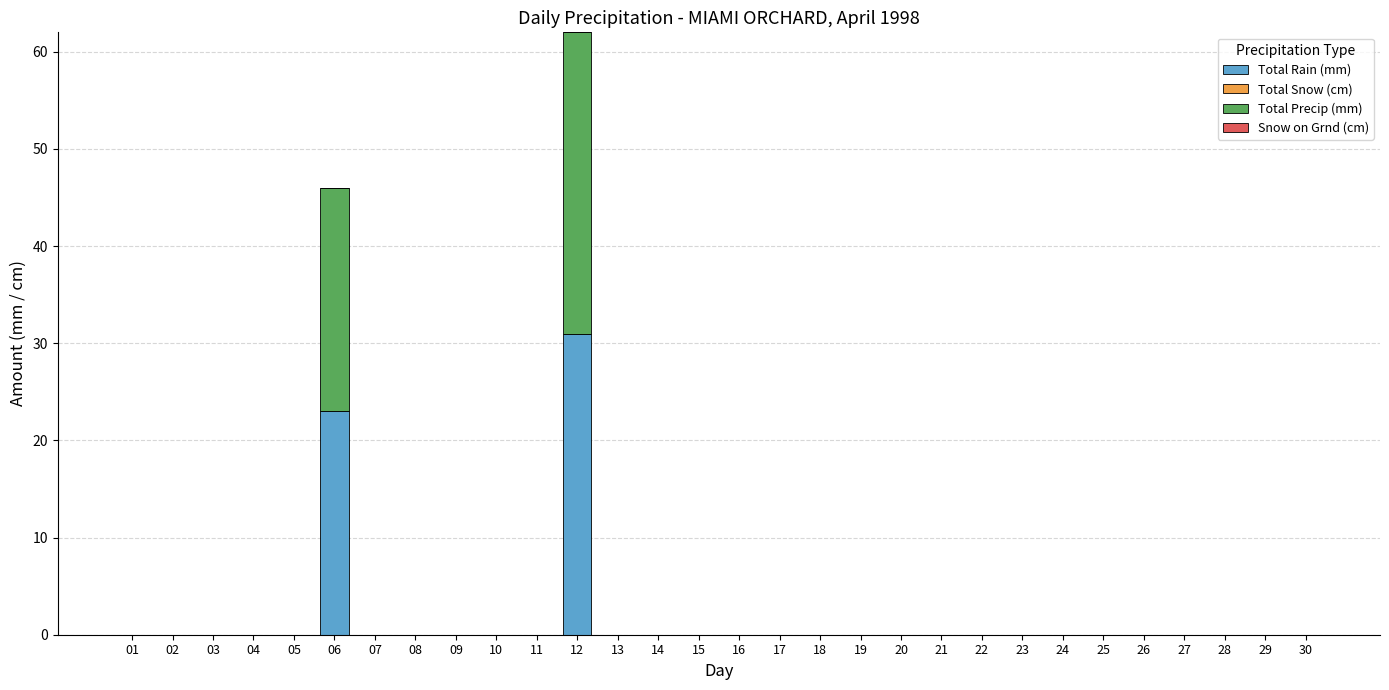

At which category is the sum across all series the highest?

12